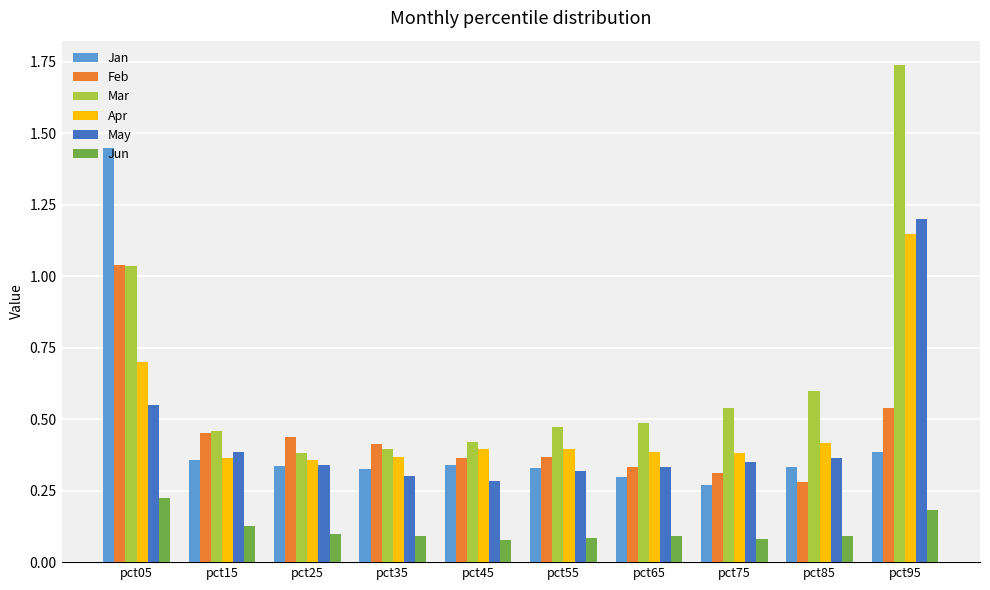

Is the value of Mar at pct15 greater than the value of Jan at pct45?

Yes